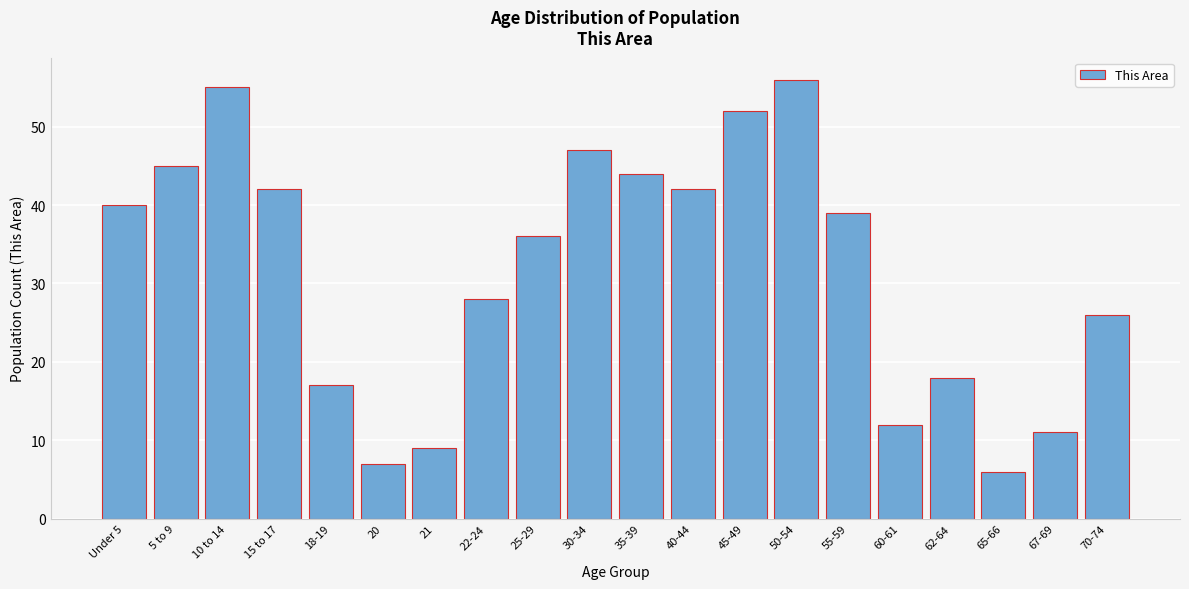

Reading right to left, list all the values displayed in this chart.

70-74=26	67-69=11	65-66=6	62-64=18	60-61=12	55-59=39	50-54=56	45-49=52	40-44=42	35-39=44	30-34=47	25-29=36	22-24=28	21=9	20=7	18-19=17	15 to 17=42	10 to 14=55	5 to 9=45	Under 5=40